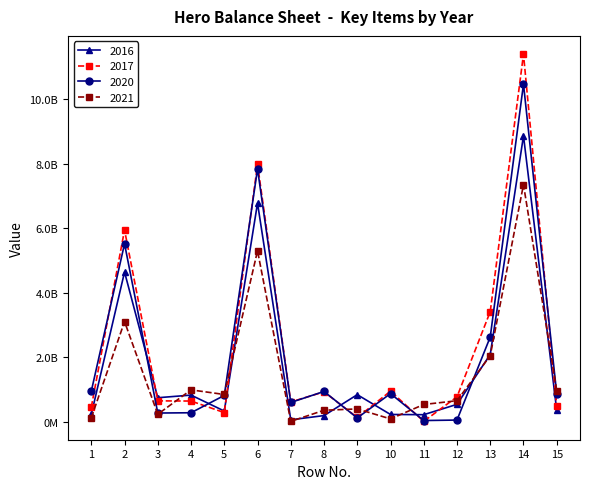

Does the chart have visible grid lines?

No